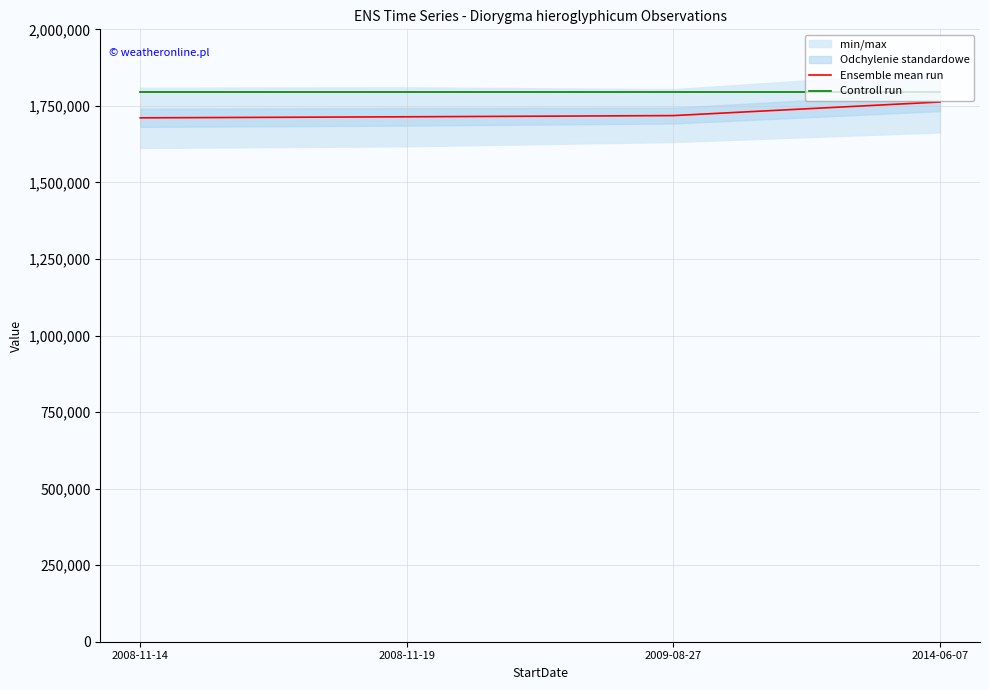

Which series changed the most between 2008-11-19 and 2014-06-07?

Ensemble mean run